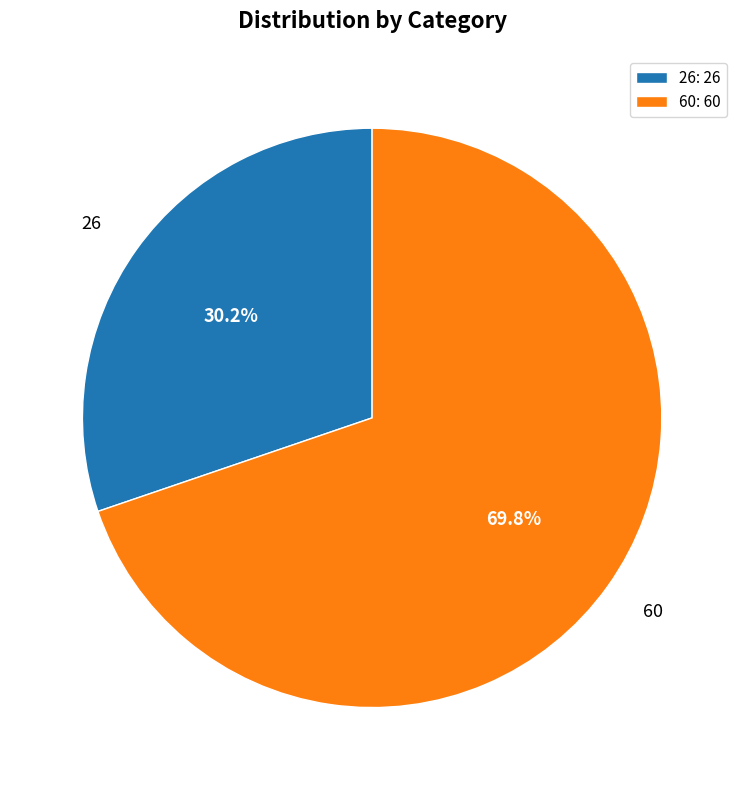

The 26 slice represents 45% of the pie. True or false?

False